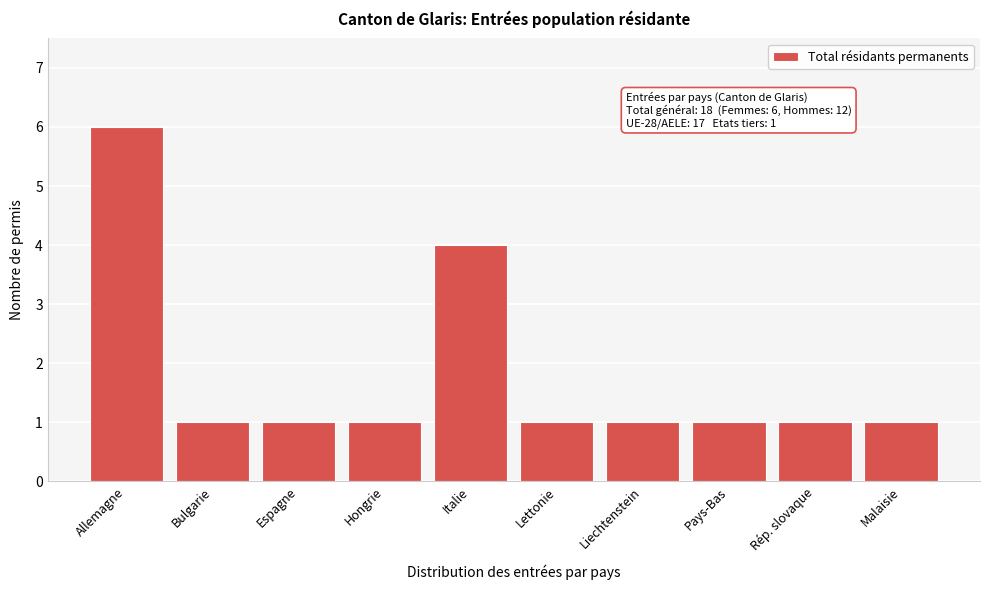

Reading left to right, transcribe all the data shown in this chart.

Allemagne=6	Bulgarie=1	Espagne=1	Hongrie=1	Italie=4	Lettonie=1	Liechtenstein=1	Pays-Bas=1	Rép. slovaque=1	Malaisie=1